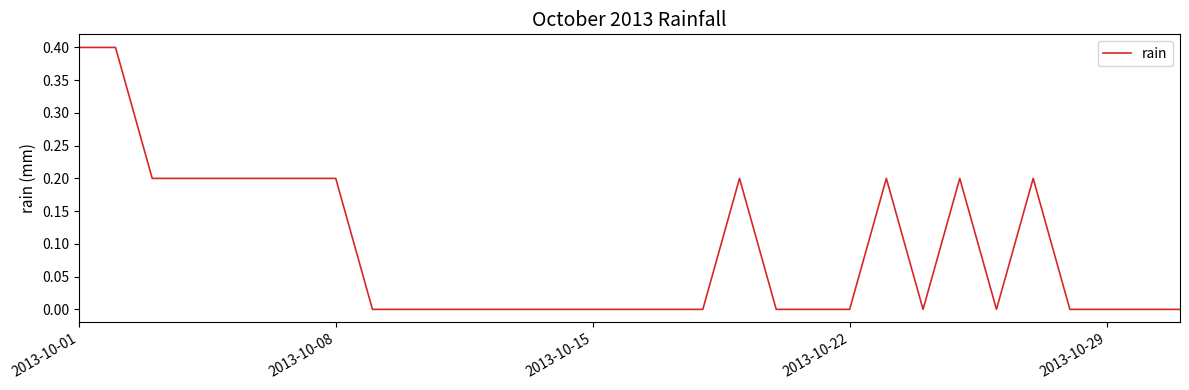

What is the greatest value displayed?

0.4